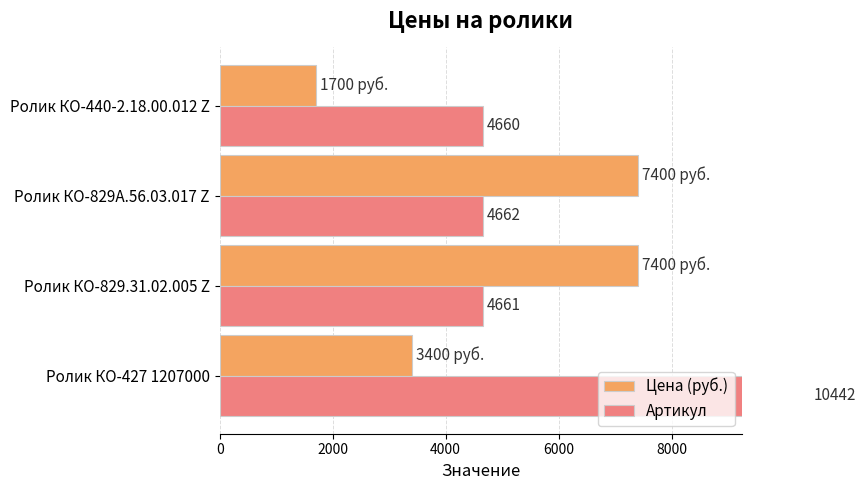

Which series has the widest spread of values?

Артикул